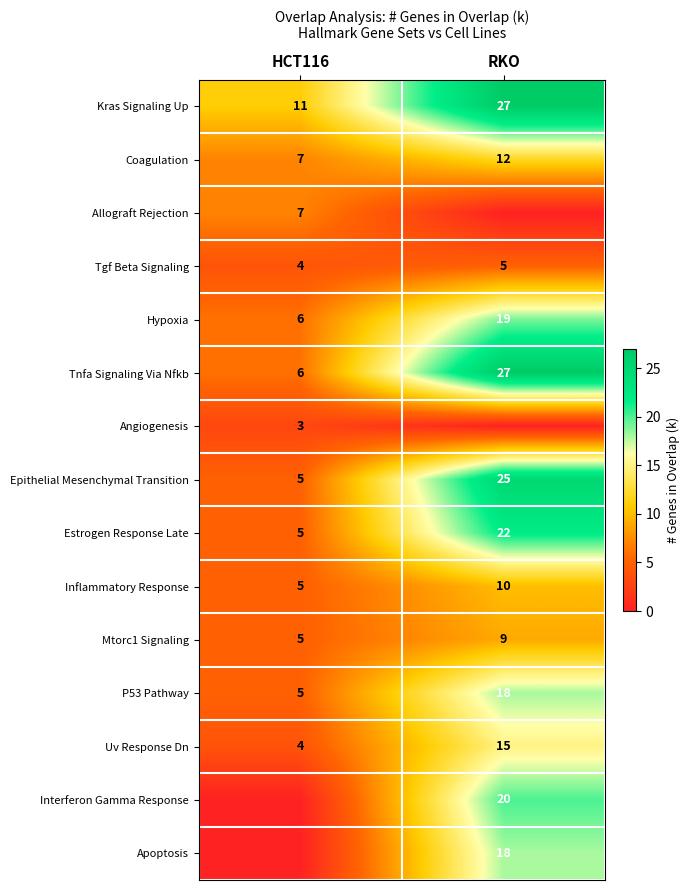

Is it true that P53 Pathway equals 18 at RKO?

True